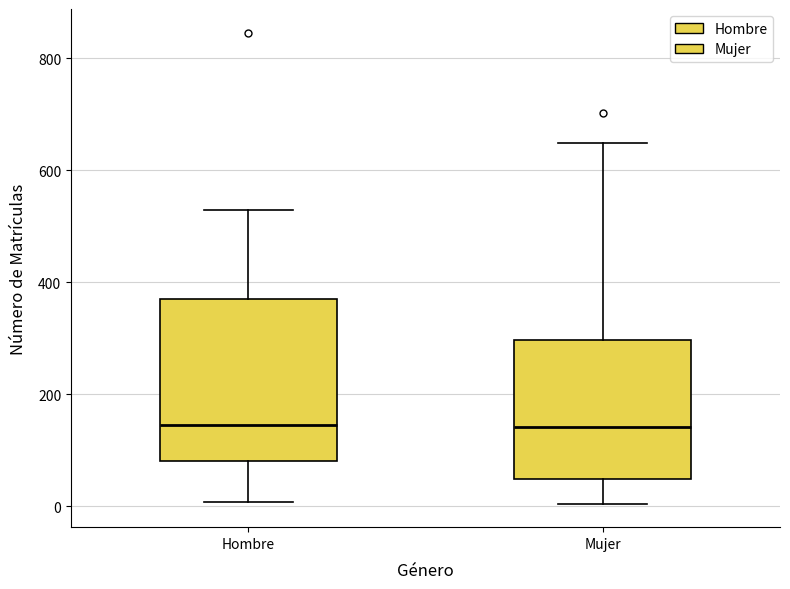

Which box is the tallest, from its lower edge to its upper edge?

Hombre